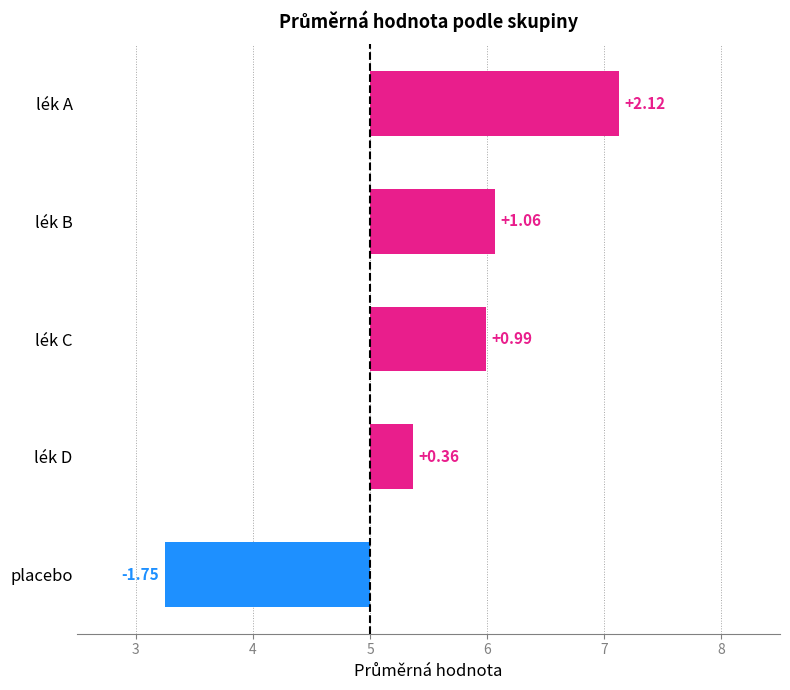

The value at lék A is 2.1. True or false?

True